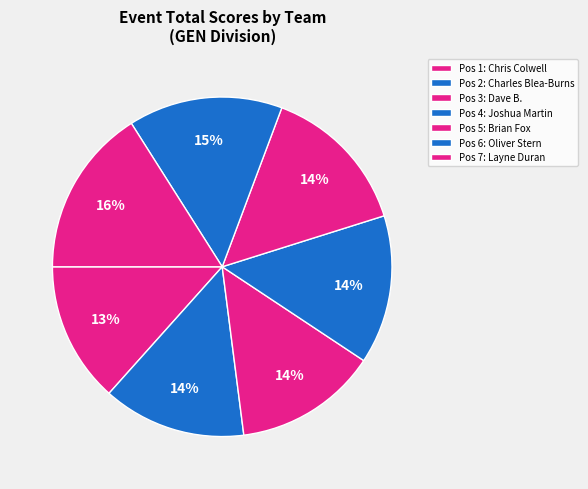

Count the number of slices in the pie.

7